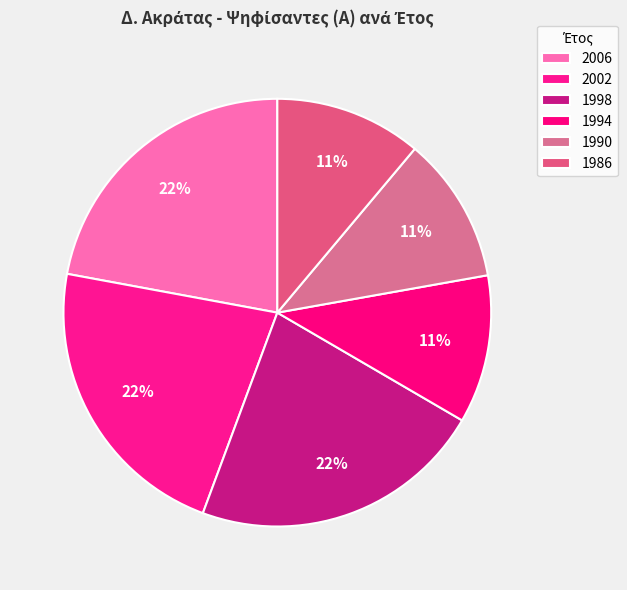

How many slices are in this pie chart?

6